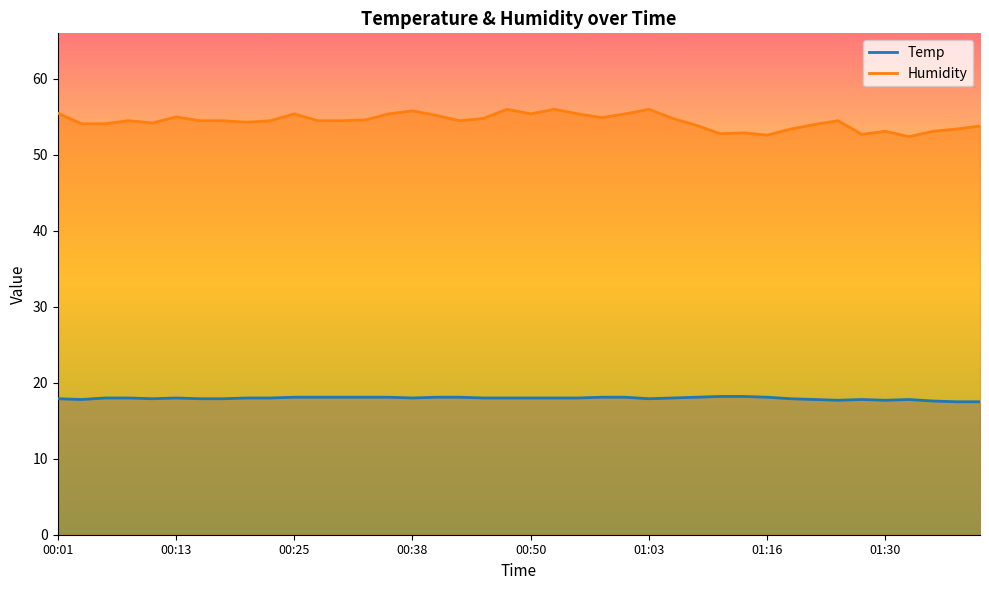

At how many categories does at least one series exceed 34?

40